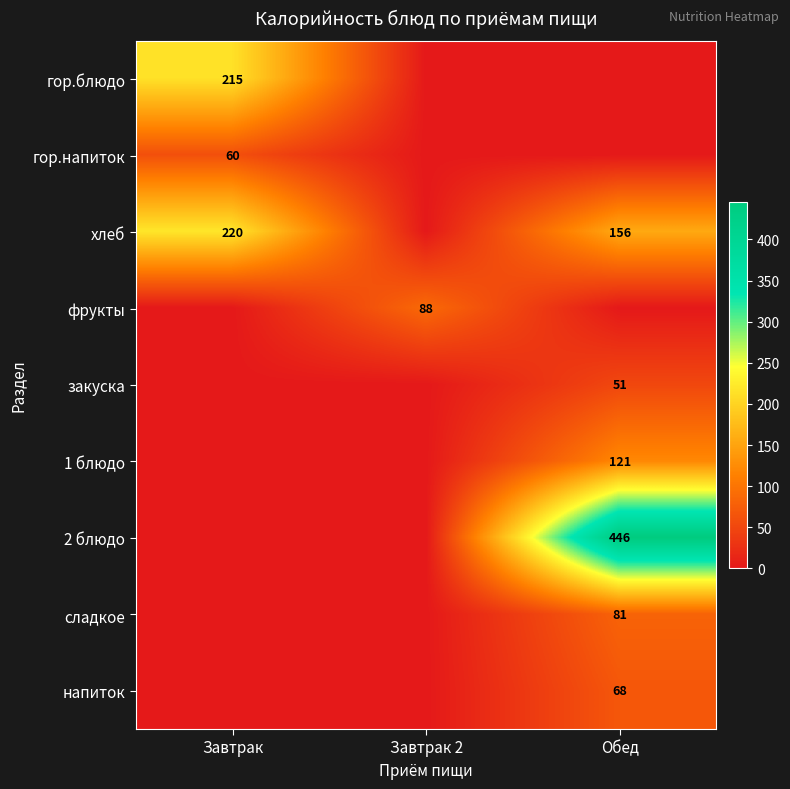

What is the sum of the хлеб values at Завтрак and Обед?

376